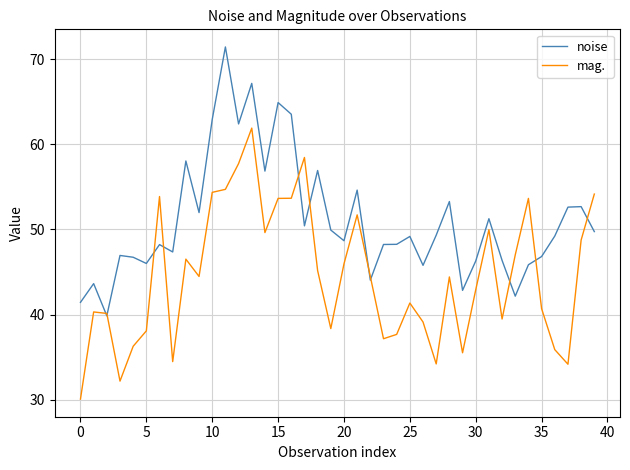

What is the minimum value for noise?

39.9